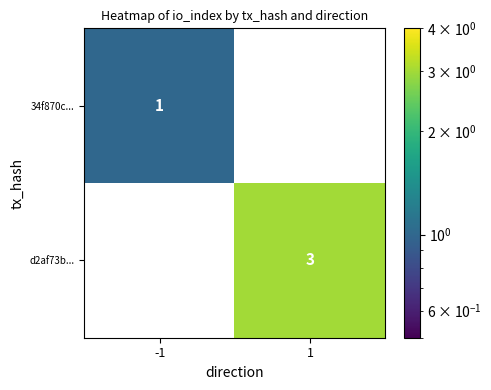

Count the number of categories in the chart.

2